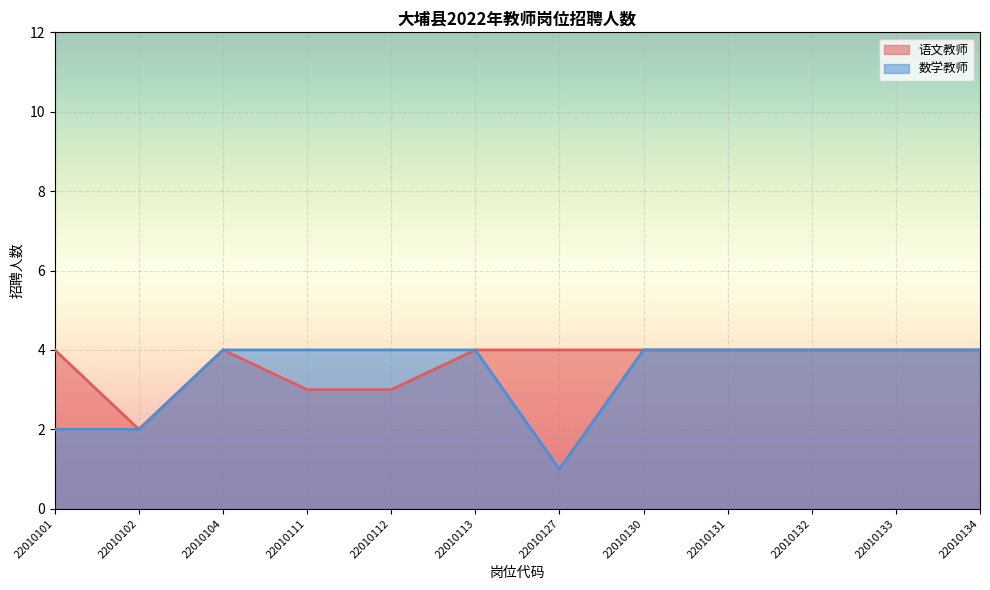

Reading left to right, transcribe all the data shown in this chart.

语文教师: 22010101=4	22010102=2	22010104=4	22010111=3	22010112=3	22010113=4	22010127=4	22010130=4	22010131=4	22010132=4	22010133=4	22010134=4
数学教师: 22010101=2	22010102=2	22010104=4	22010111=4	22010112=4	22010113=4	22010127=1	22010130=4	22010131=4	22010132=4	22010133=4	22010134=4